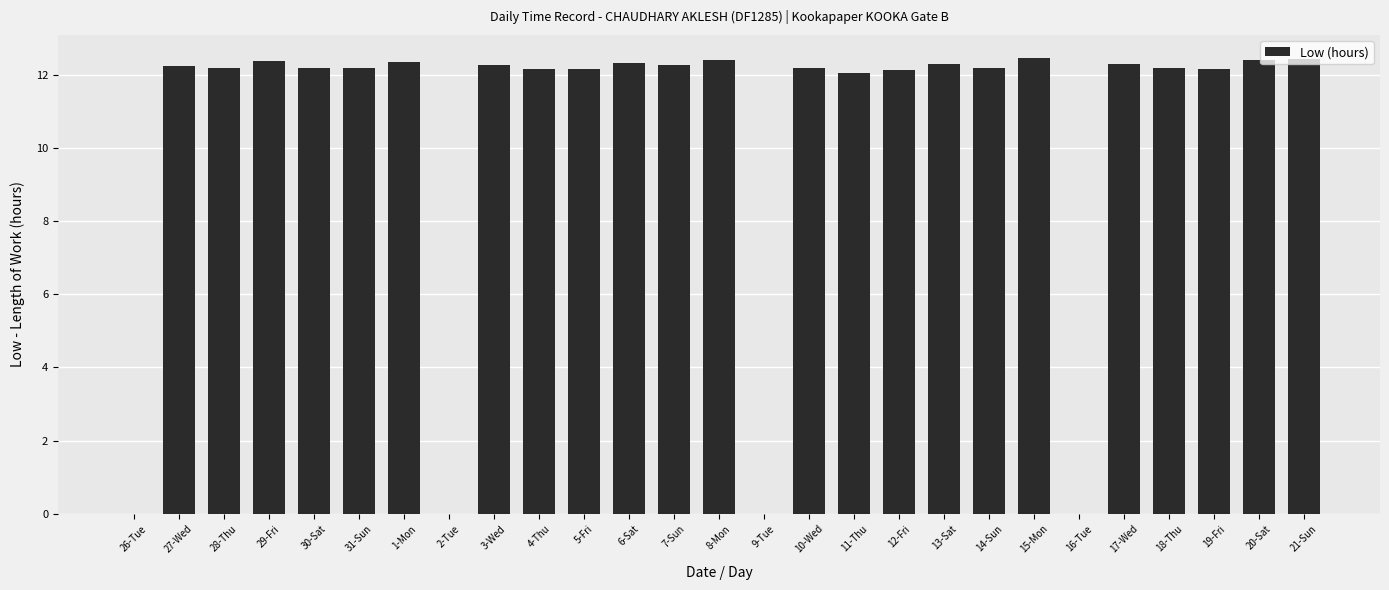

What is the greatest value displayed?

12.5